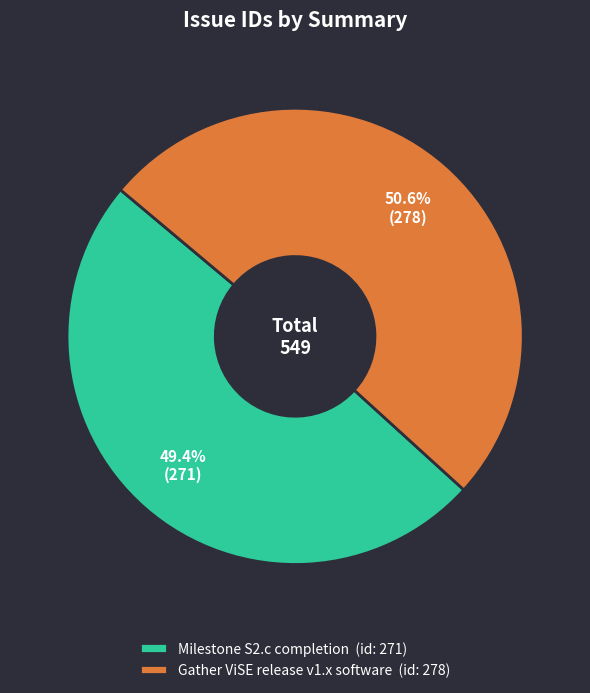

True or false: Gather ViSE release v1.x software accounts for 62% of the total.

False